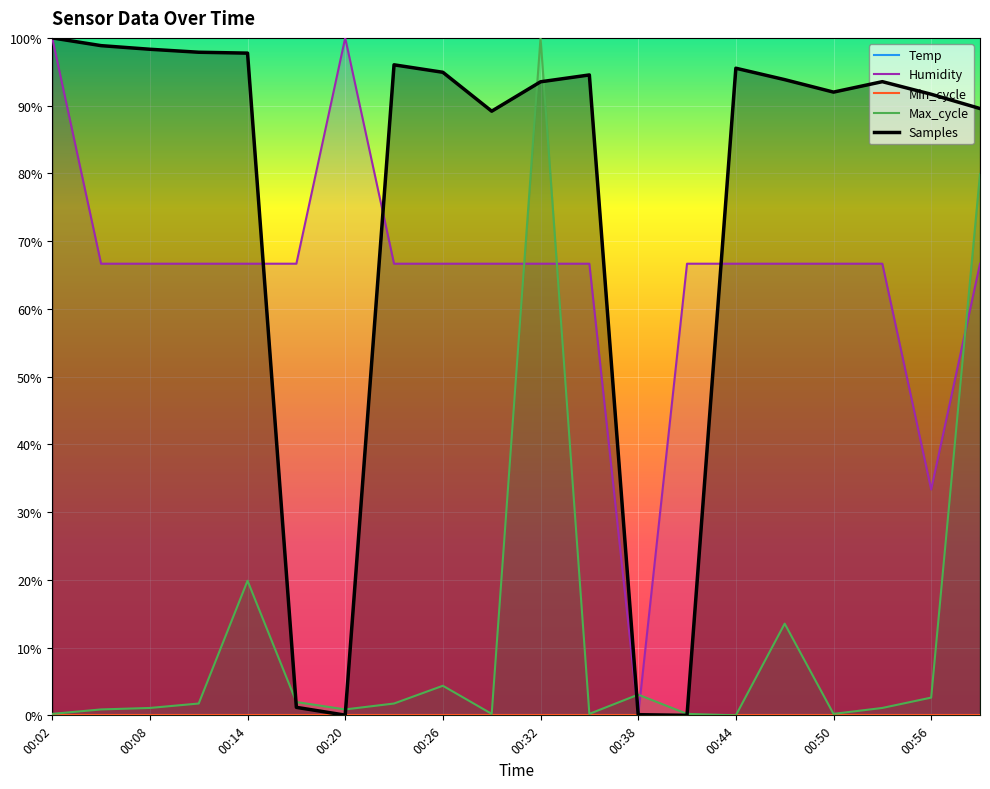

The Samples series shows 0.4 at 00:29. True or false?

False